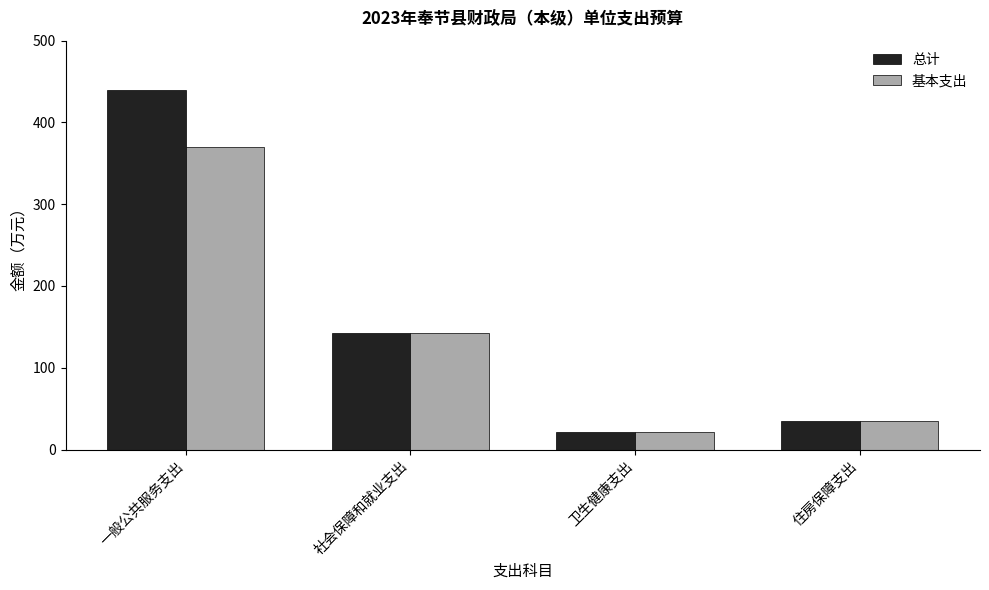

Rank the series by their average value, from lowest to highest.

基本支出, 总计